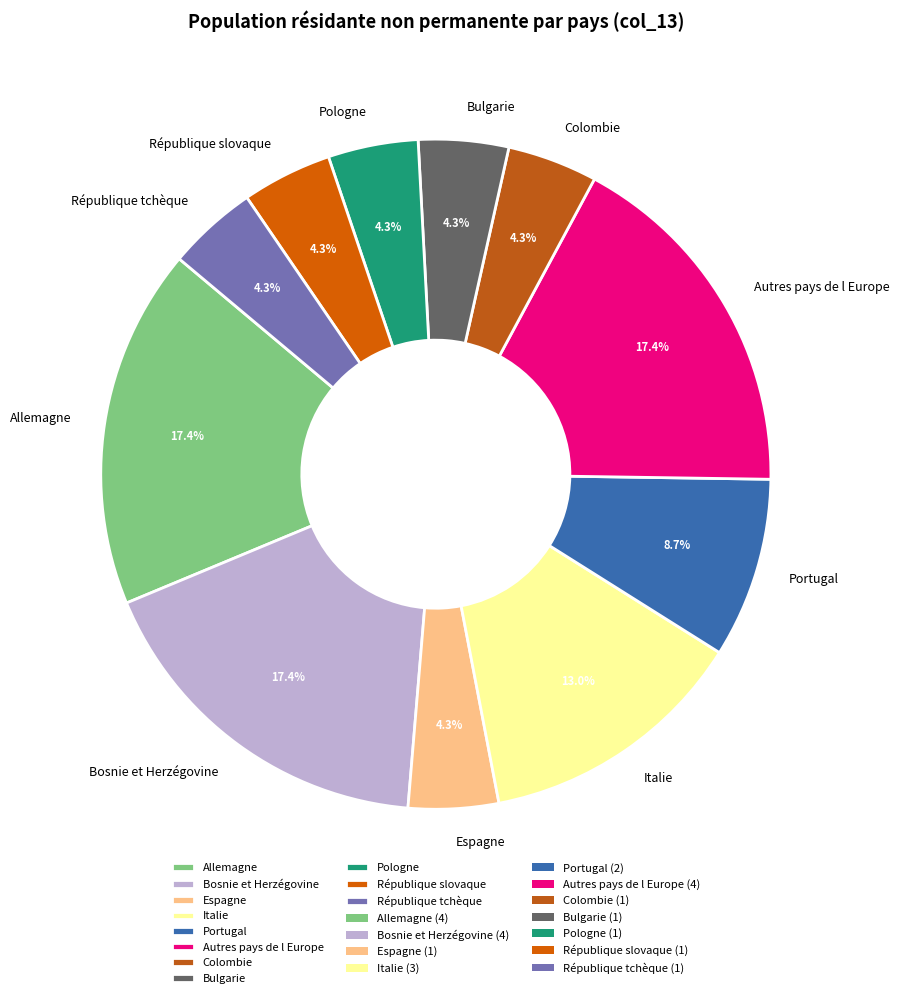

What portion of the pie excludes Colombie?

95.7%